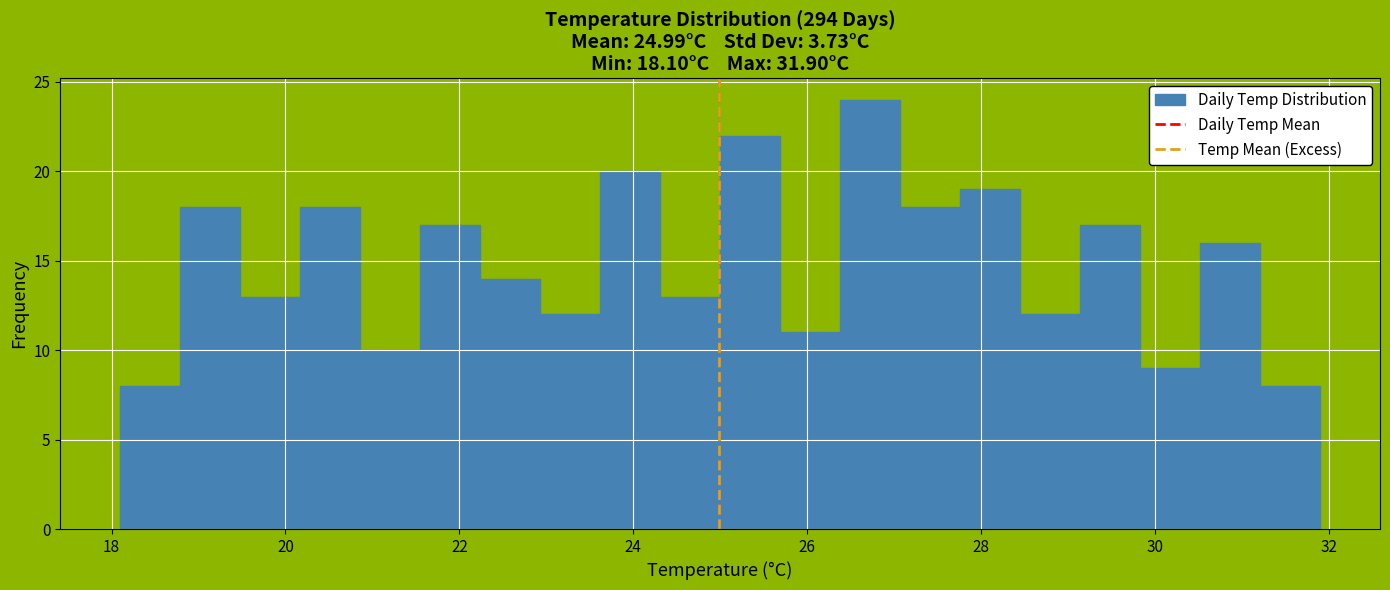

Read against the x-axis, roughly where is the centre of the tallest bar?

26.8